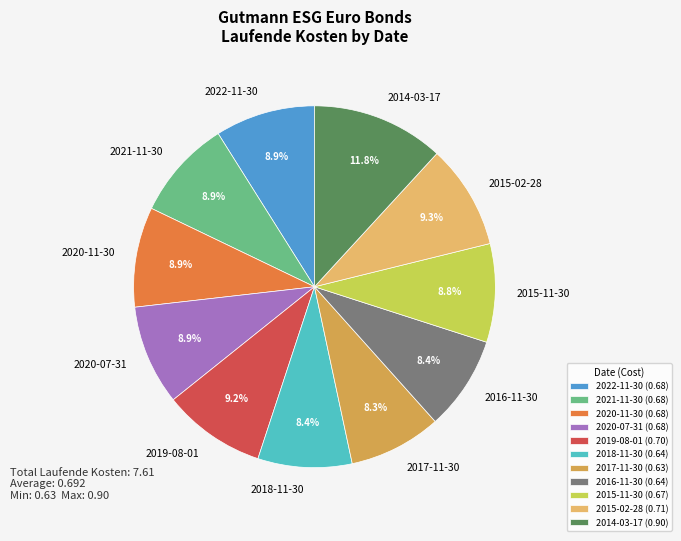

What is the total percentage of 2021-11-30 and 2015-11-30?

17.7%